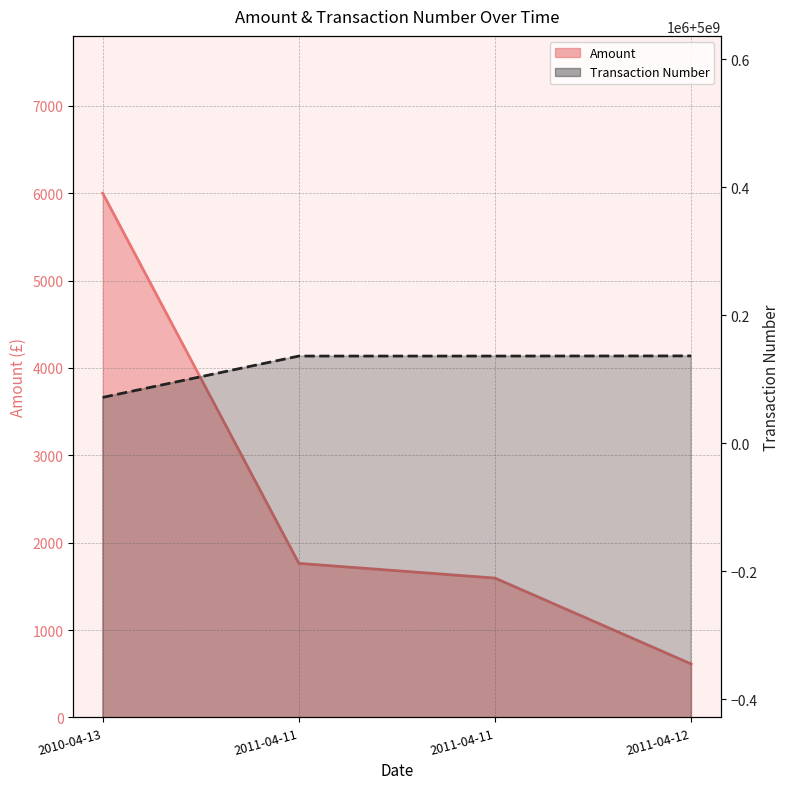

What is the difference between the highest and lowest values at 2011-04-11?

5000134738.7